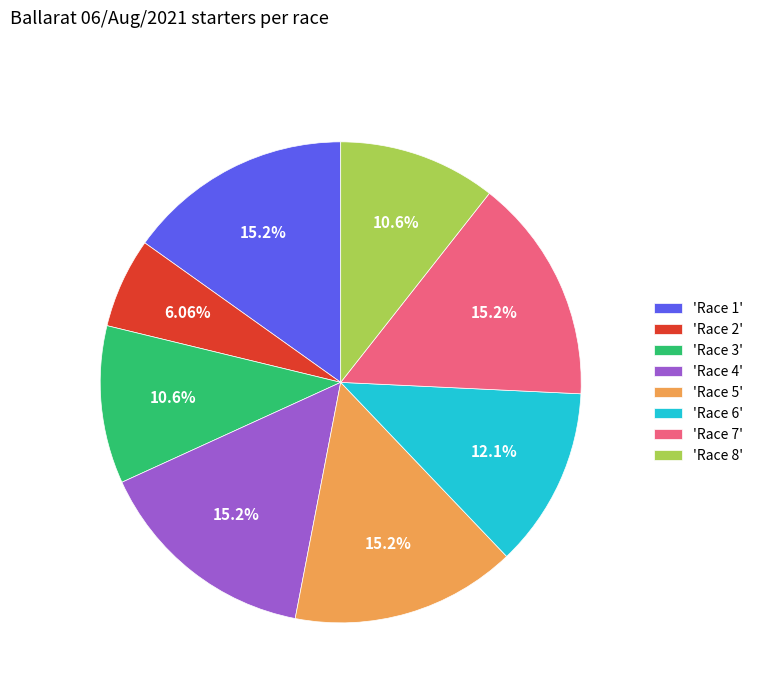

Which category has the smallest portion of the pie?

'Race 2'